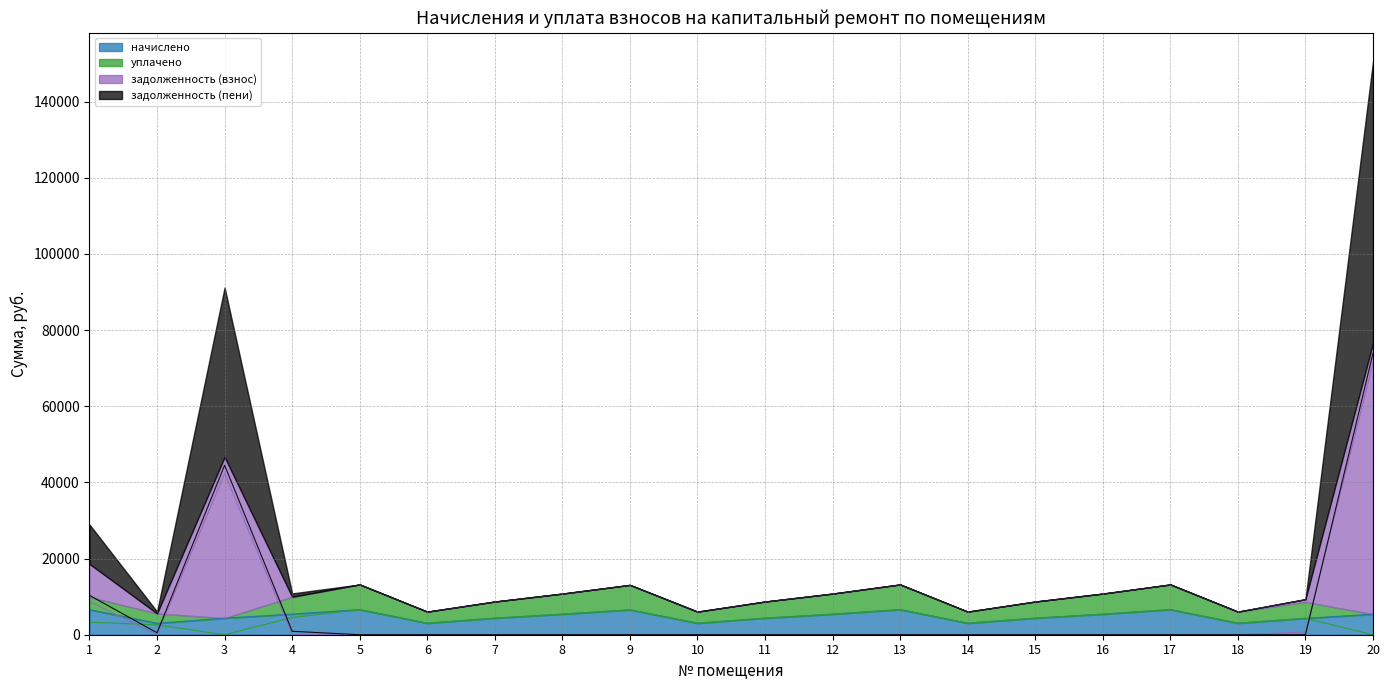

Reading left to right, list all the values displayed in this chart.

начислено: 6590.9	2997.4	4347.0	5423.4	6599.2	3030.5	4355.3	5398.6	6541.2	3030.5	4355.3	5398.6	6599.2	3030.5	4355.3	5398.6	6599.2	3030.5	4305.6	5382.0
уплачено: 3295.4	2582.8	0.0	4519.5	6599.2	3030.5	4355.3	5398.6	6541.2	3030.5	4355.3	5398.6	6599.2	3030.5	4355.3	5398.6	6599.2	3030.5	4305.6	0.0
задолженность (взнос): 8700.3	0.0	42328.2	0.0	0.0	0.0	0.0	0.0	0.0	0.0	0.0	0.0	0.0	0.0	0.0	0.0	0.0	0.0	716.2	71227.0
задолженность (пени): 10348.0	499.6	44501.7	903.9	0.0	0.0	0.0	0.0	0.0	0.0	0.0	0.0	0.0	0.0	0.0	0.0	0.0	0.0	0.0	73918.0